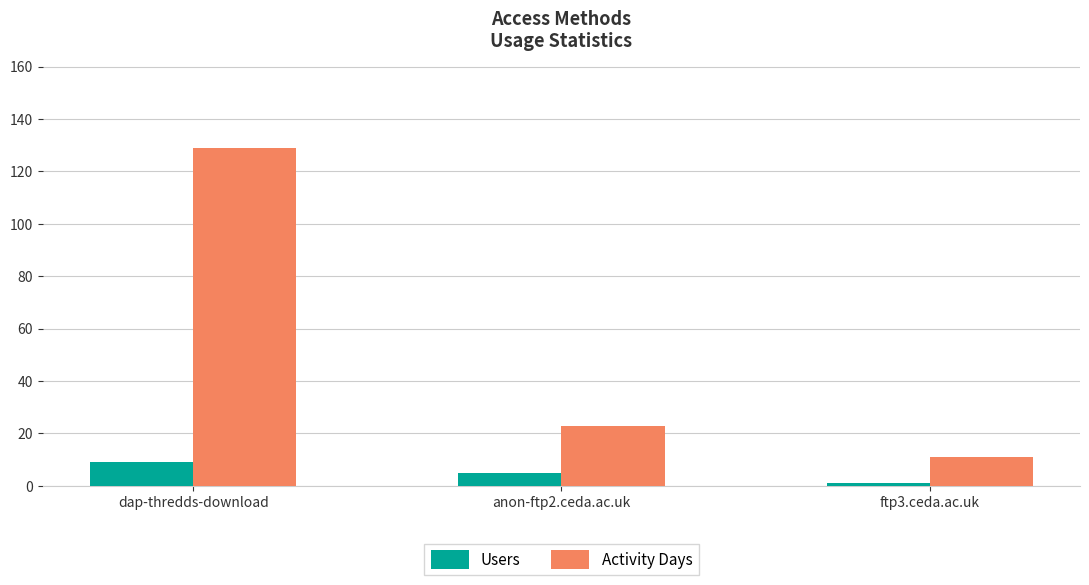

Rank the categories by Users value from lowest to highest.

ftp3.ceda.ac.uk, anon-ftp2.ceda.ac.uk, dap-thredds-download